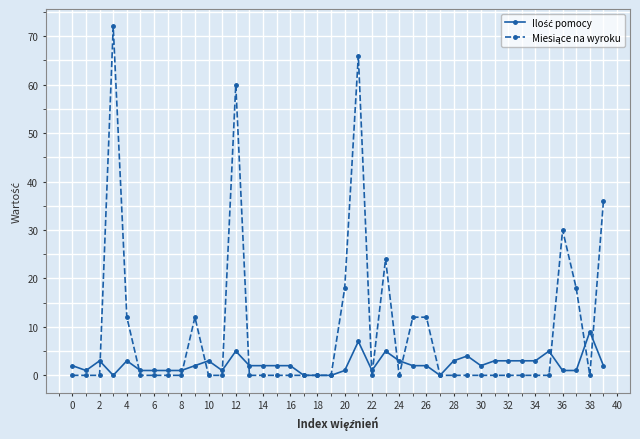

At how many categories does at least one series exceed 27?

5